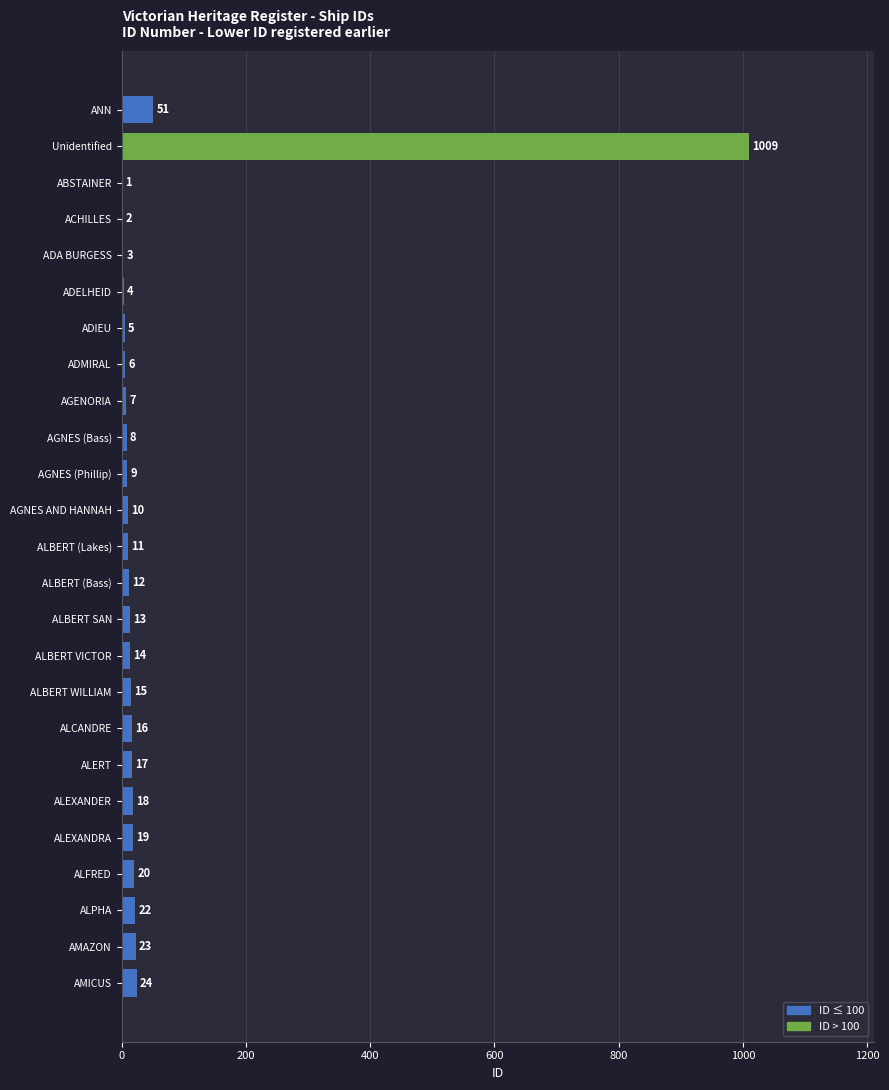

What is the sum of all values?

1339